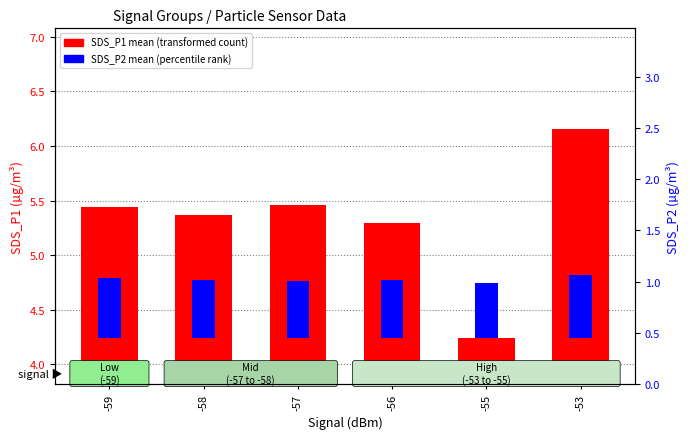

Which series changed the most between -59 and -56?

SDS_P1 mean